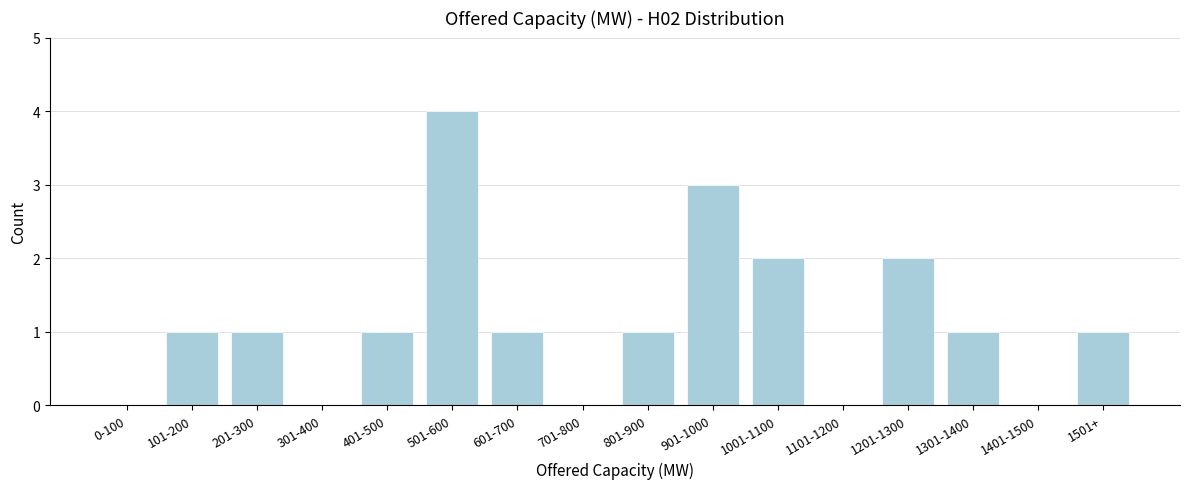

Reading right to left, extract all data points from this chart.

1501+=1	1401-1500=0	1301-1400=1	1201-1300=2	1101-1200=0	1001-1100=2	901-1000=3	801-900=1	701-800=0	601-700=1	501-600=4	401-500=1	301-400=0	201-300=1	101-200=1	0-100=0